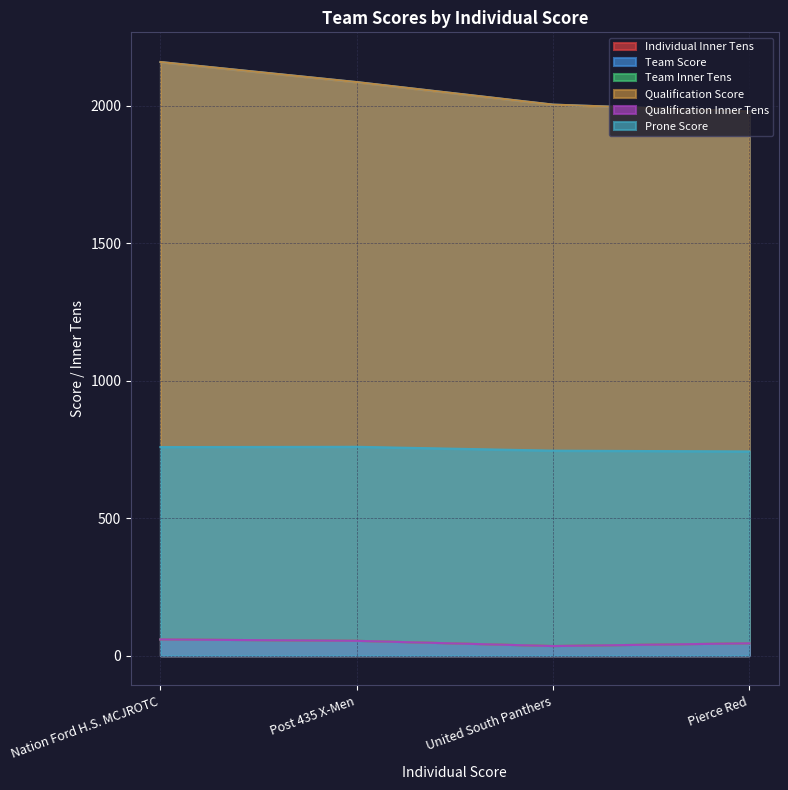

How many series are shown in this chart?

6